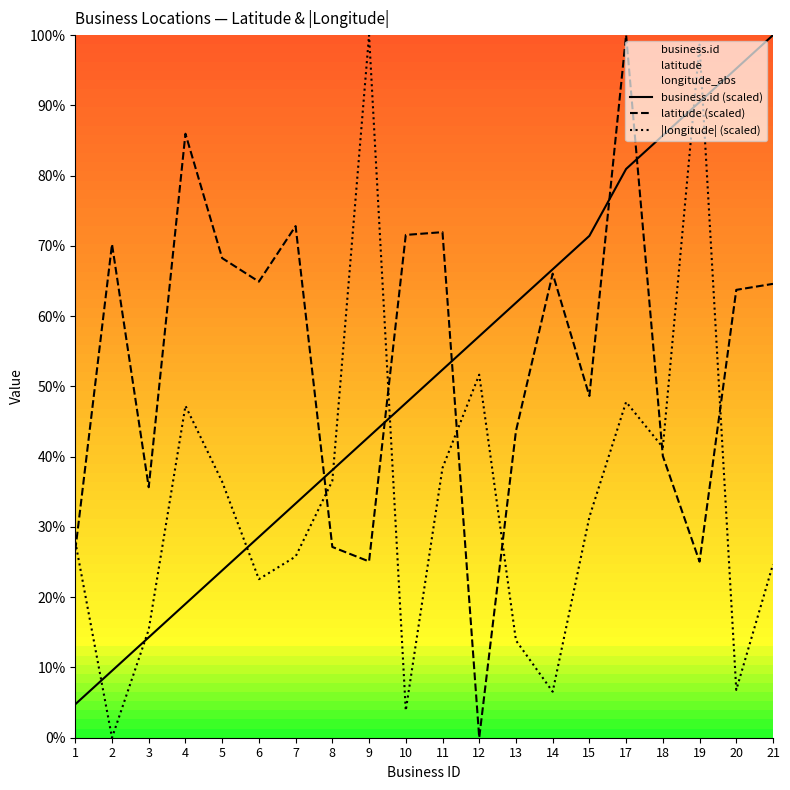

What is the value of the latitude (scaled) point at the 7th from the left?

72.8